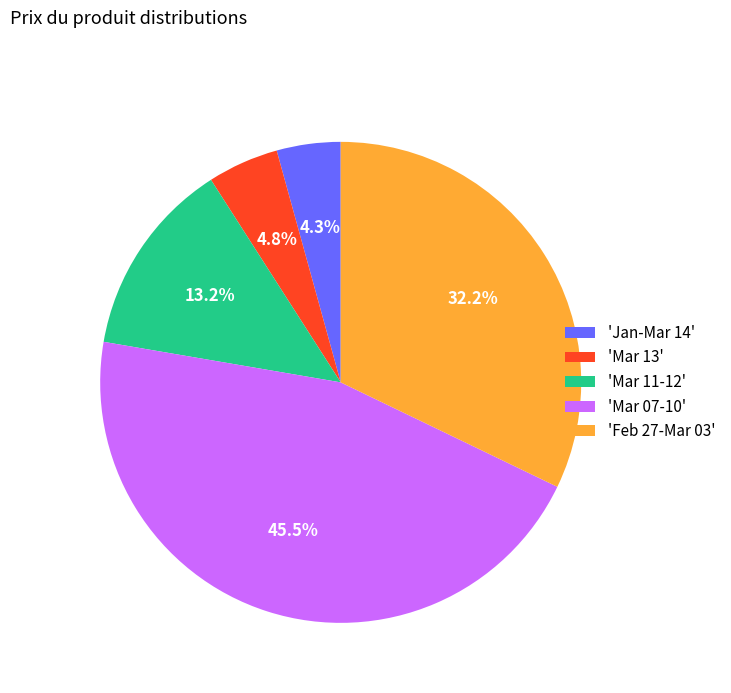

What is the largest slice in the pie chart?

'Mar 07-10'